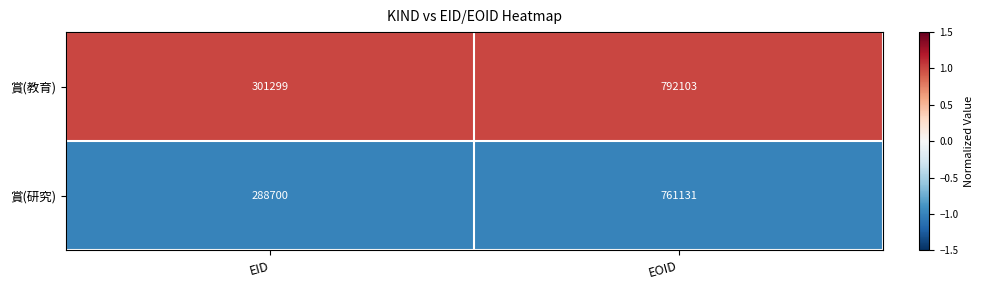

At which label is 賞(教育) closest to 546701?

EID